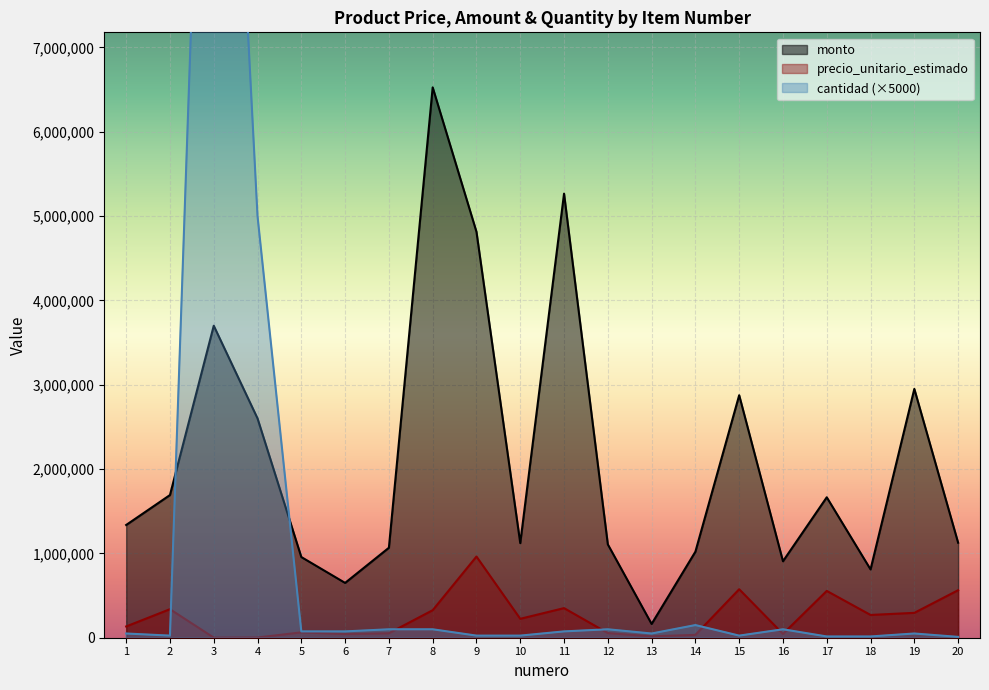

True or false: monto has a value of 6525000 at 8.

True